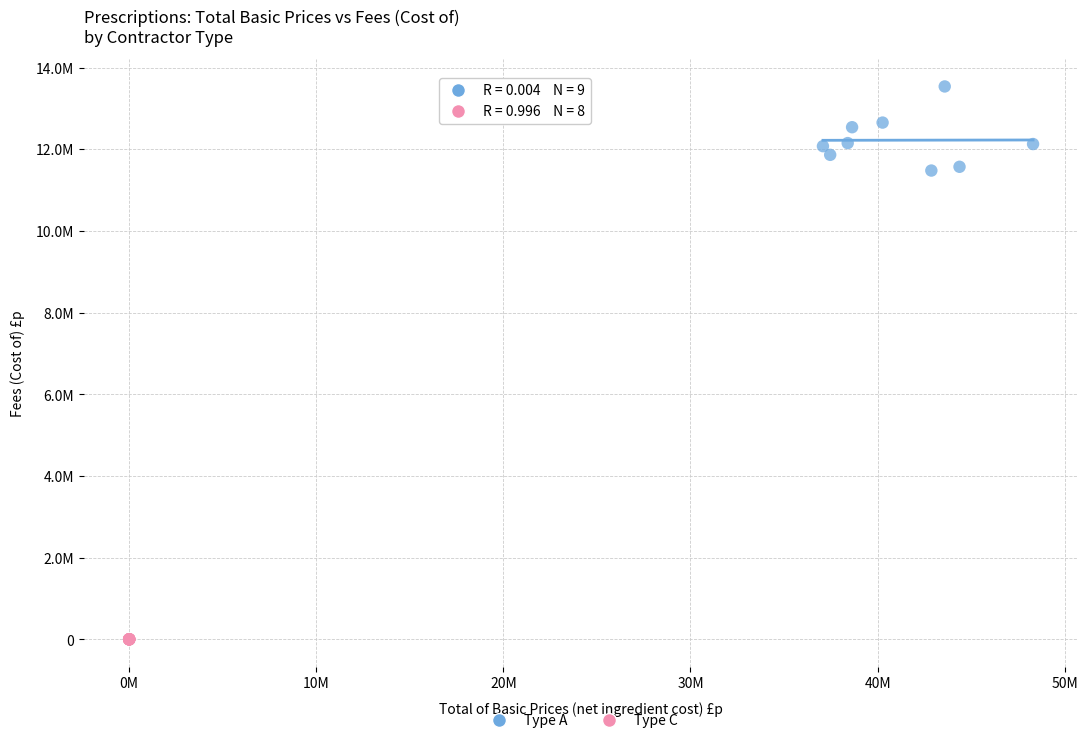

Which series has the widest spread of Y values?

Type A